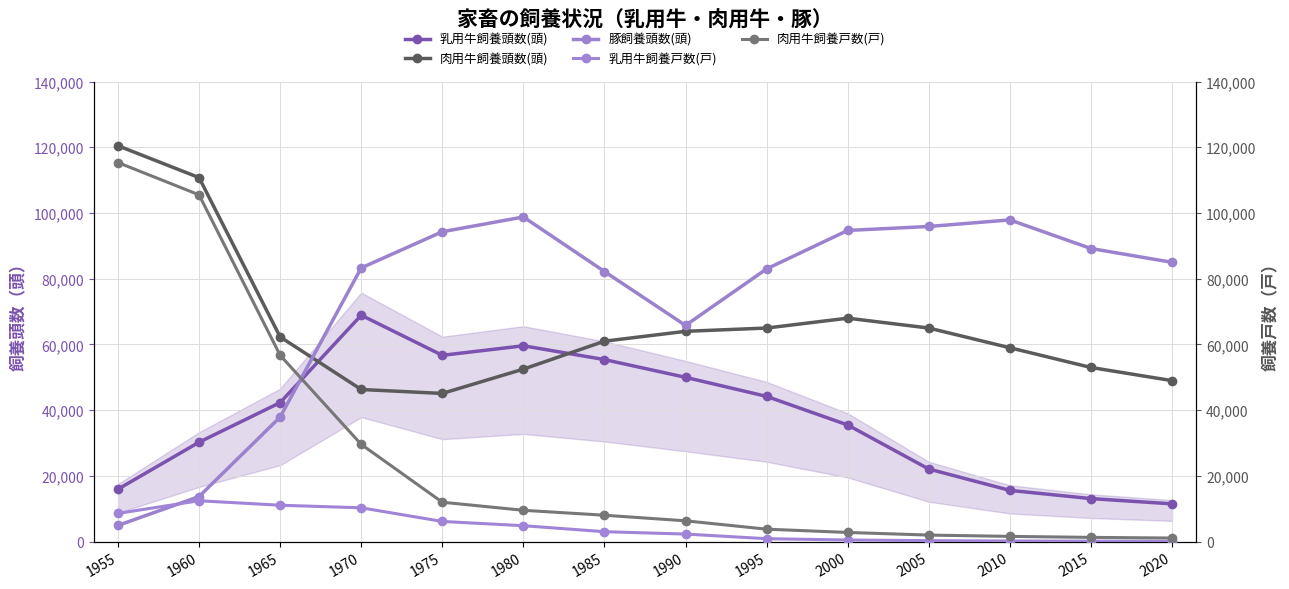

What are all the series names shown in the legend?

乳用牛飼養頭数(頭), 肉用牛飼養頭数(頭), 豚飼養頭数(頭), 乳用牛飼養戸数(戸), 肉用牛飼養戸数(戸)